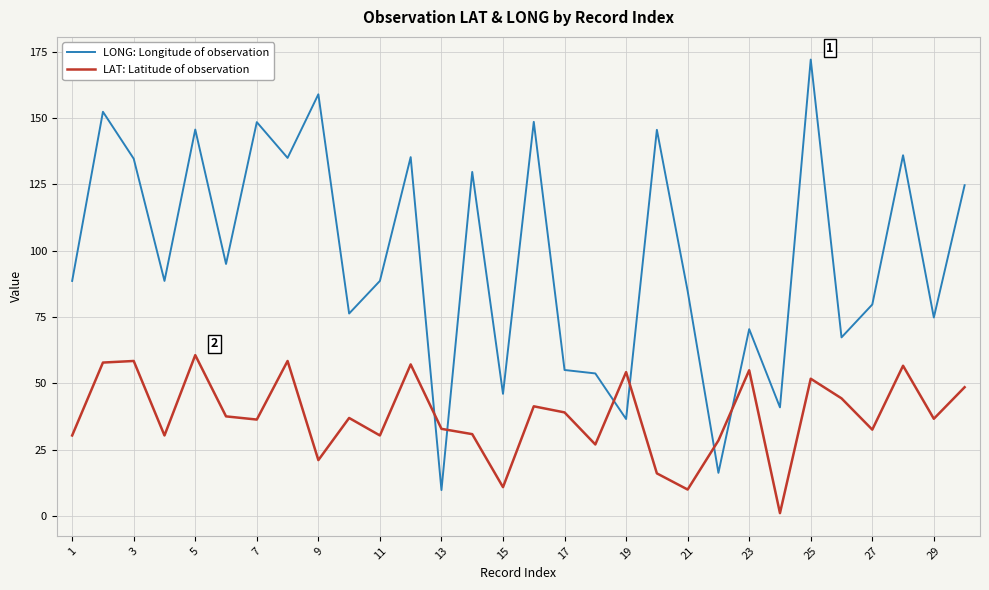

Which series has the largest total across all categories?

LONG: Longitude of observation